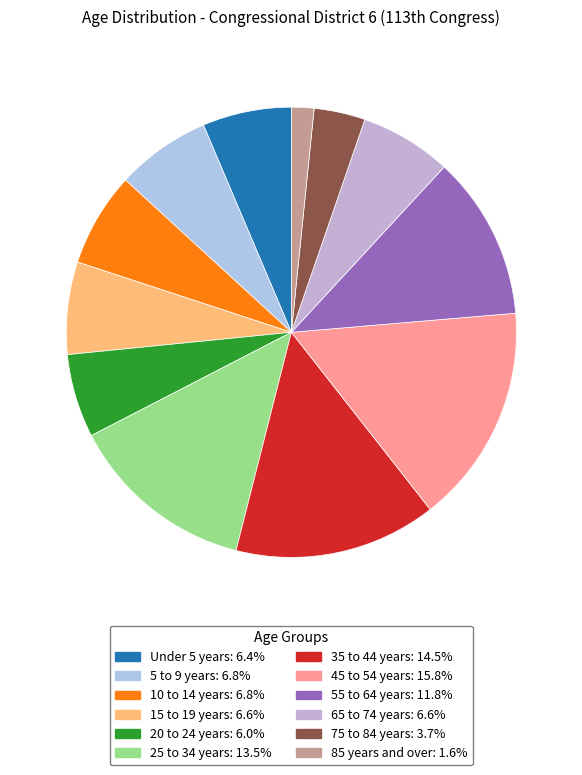

Count the number of slices in the pie.

12